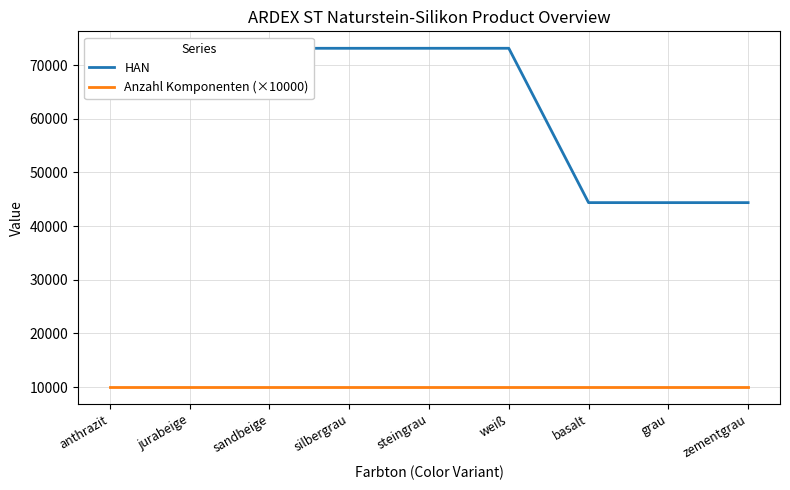

List the labels in order of HAN value, largest first.

sandbeige, weiß, steingrau, anthrazit, jurabeige, silbergrau, basalt, zementgrau, grau